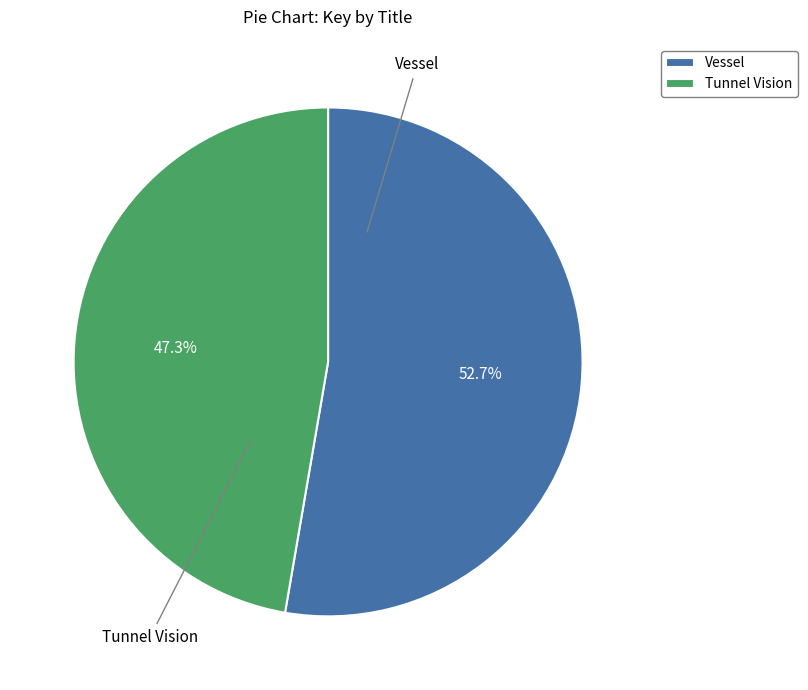

How many slices are in this pie chart?

2